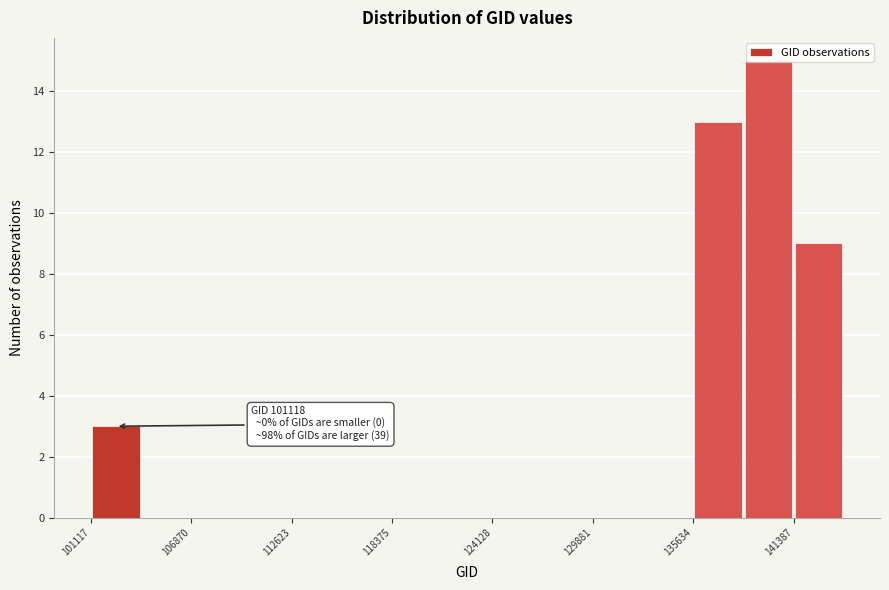

Around what value on the x-axis is the tallest bar? Give the approximate position of its centre, as read against the axis.

140000